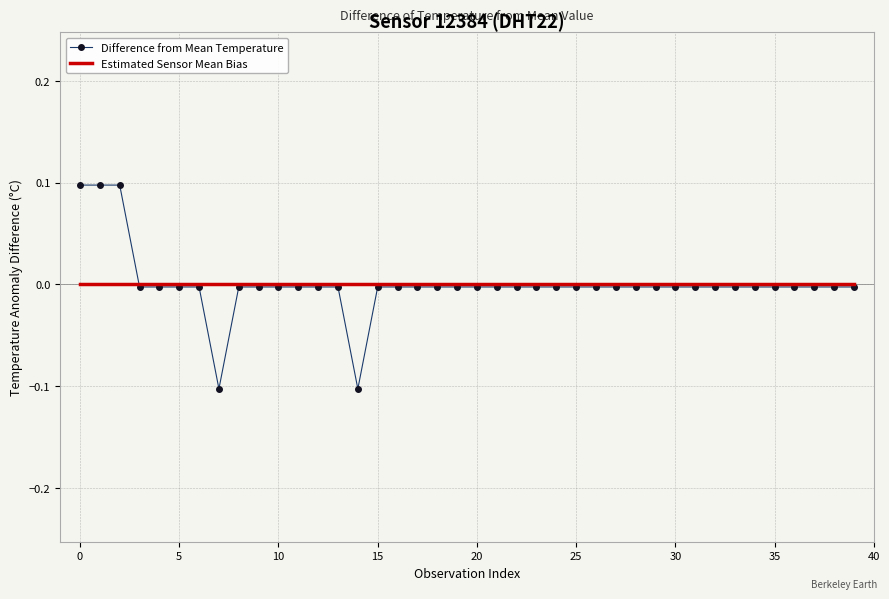

Which series has the largest range (max minus min)?

Difference from Mean Temperature